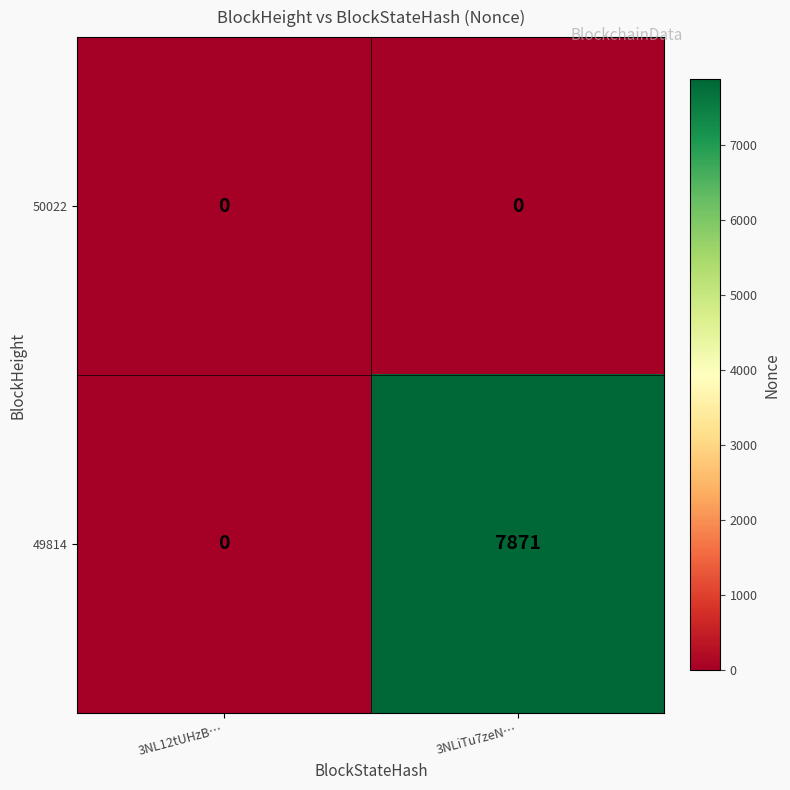

At how many categories does at least one series exceed 4201?

1